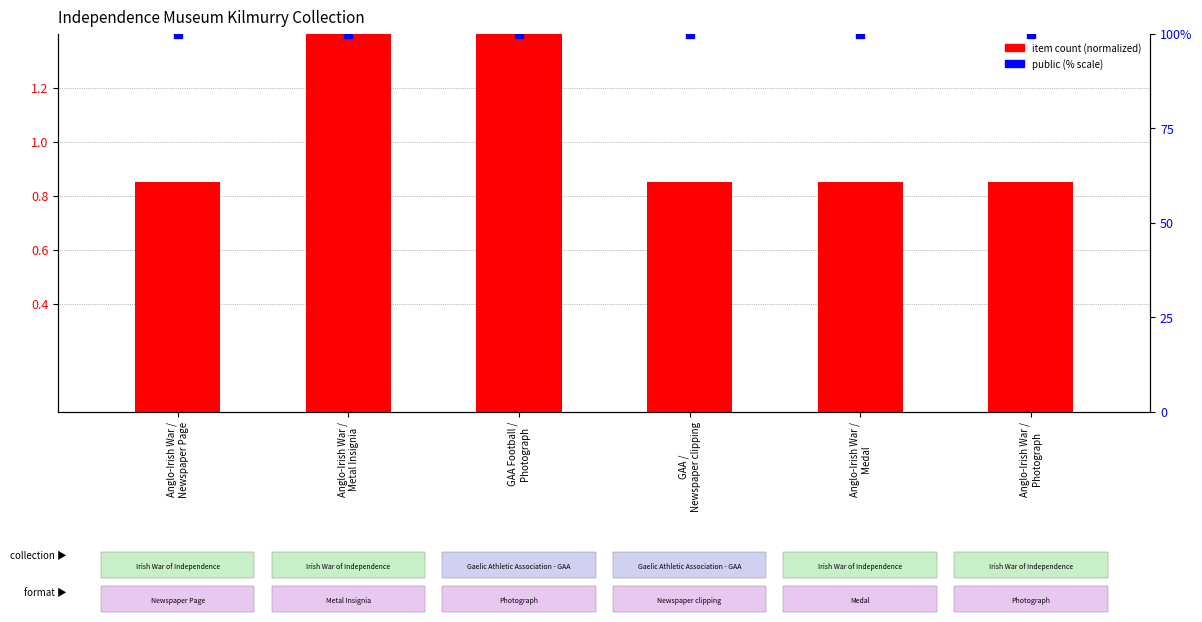

Is the value of public (% scale) at GAA /
Newspaper clipping greater than the value of item count (normalized) at Anglo-Irish War /
Photograph?

Yes